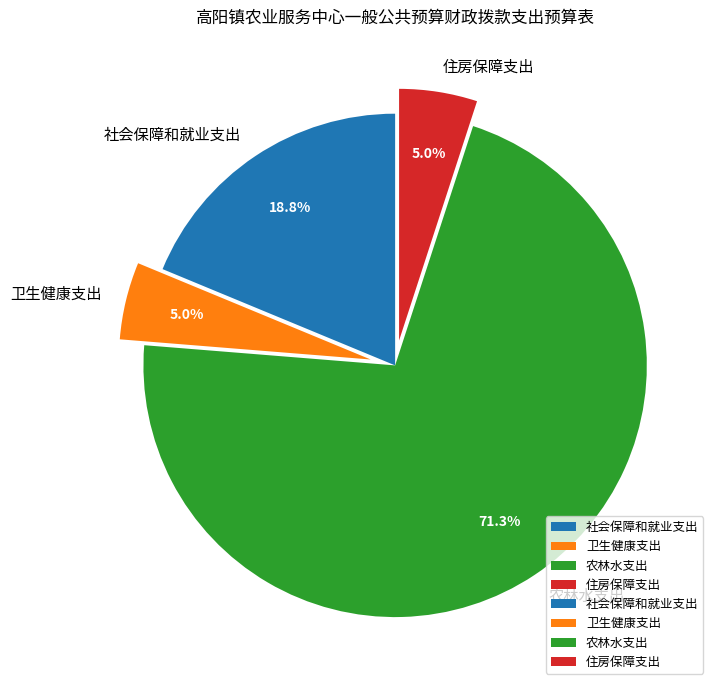

True or false: 卫生健康支出 accounts for 13% of the total.

False